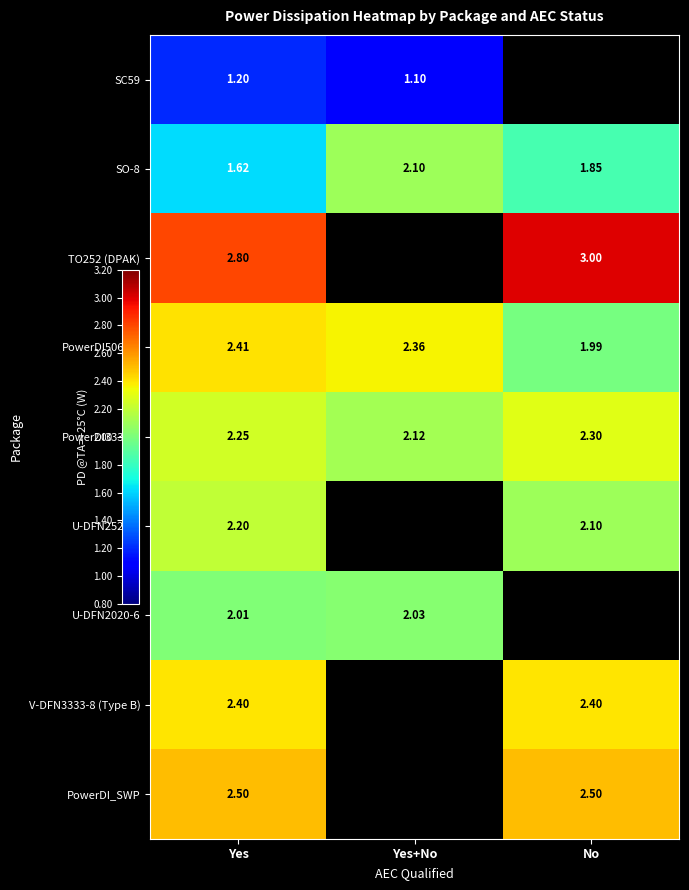

List the series in order of their peak value, lowest first.

SC59, U-DFN2020-6, SO-8, U-DFN2523-6, PowerDI3333-8, V-DFN3333-8 (Type B), PowerDI5060-8, PowerDI_SWP, TO252 (DPAK)